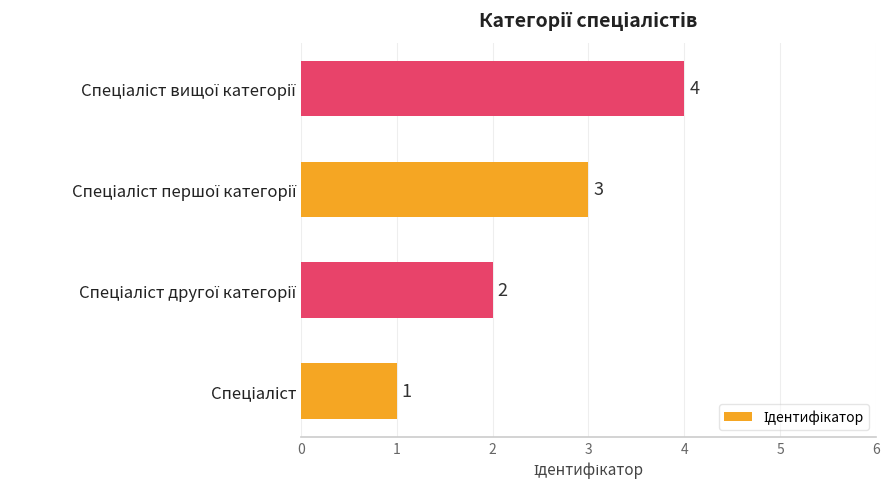

How many data points does each series have?

4